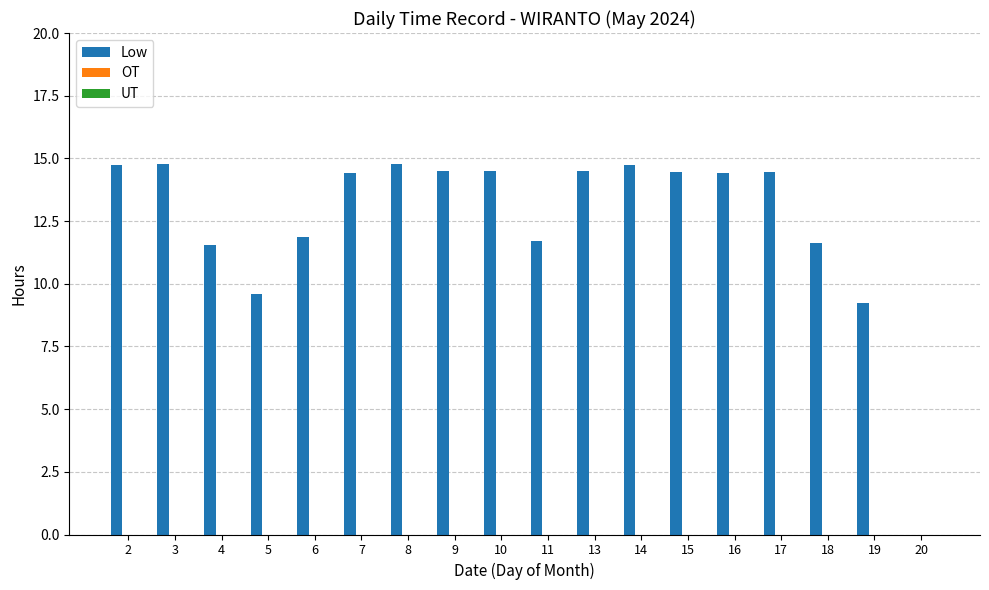

The chart shows a value of 14.4 at 16. True or false?

True